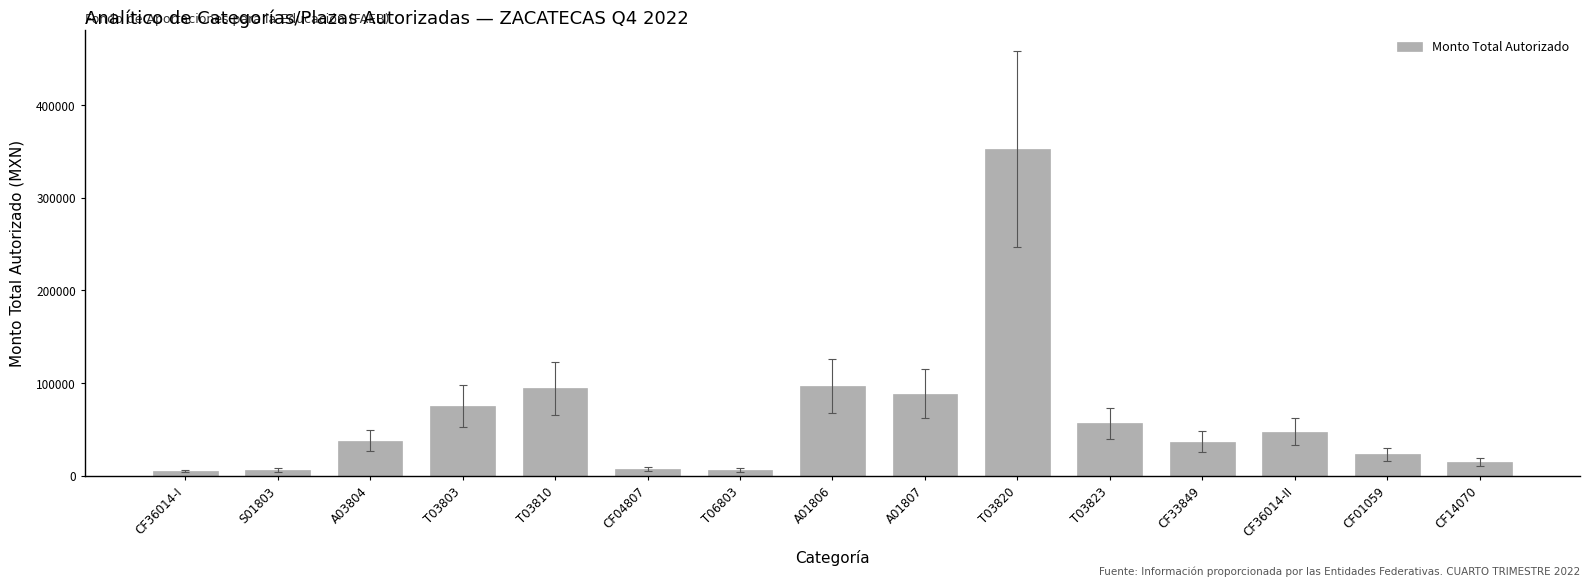

What value does the data have at T03810?

94511.9